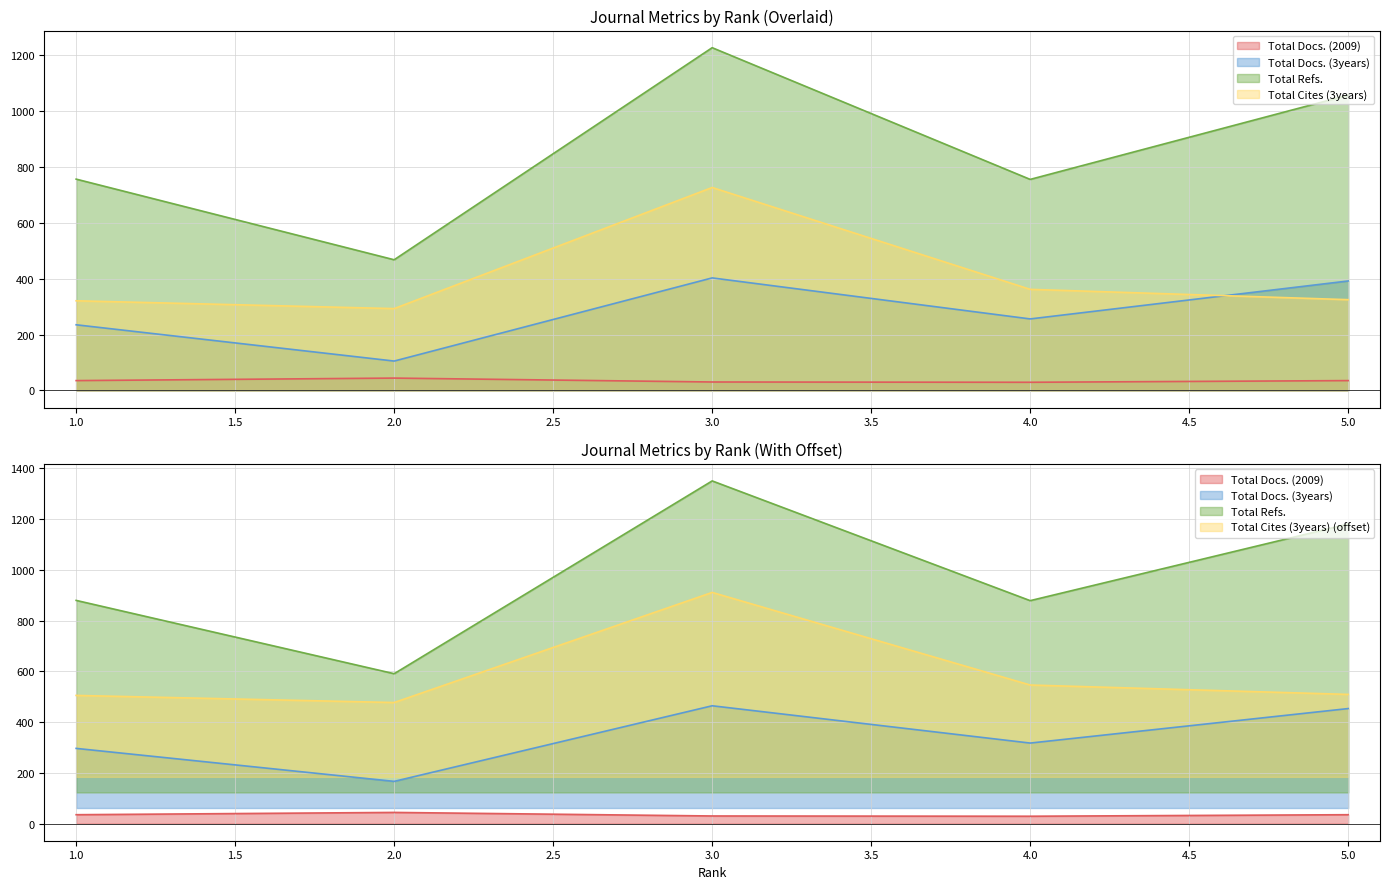

At which category does Total Docs. (3years) reach its first local peak?

3